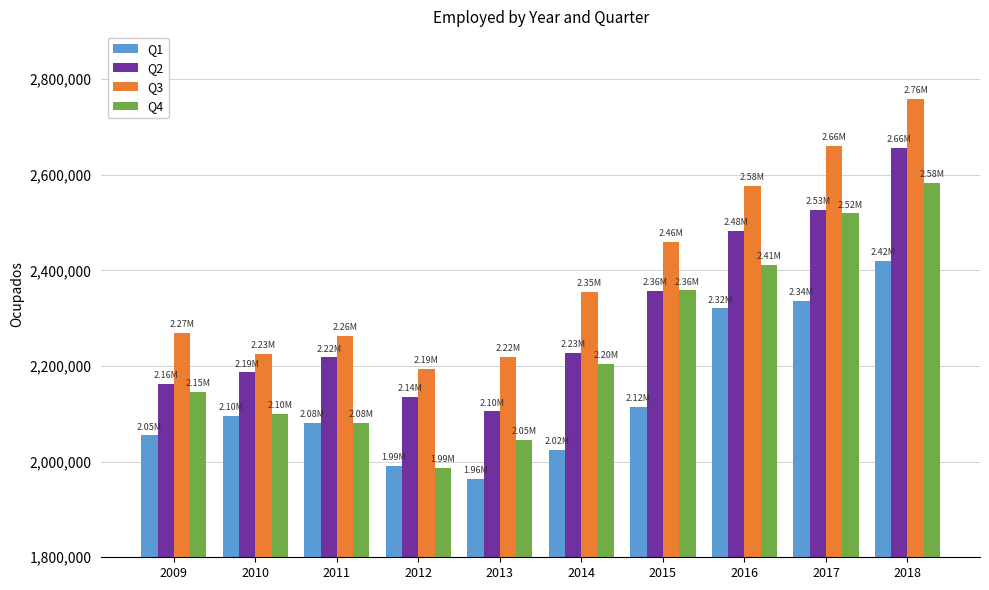

Between 2012 and 2015, which series saw the biggest shift?

Q4